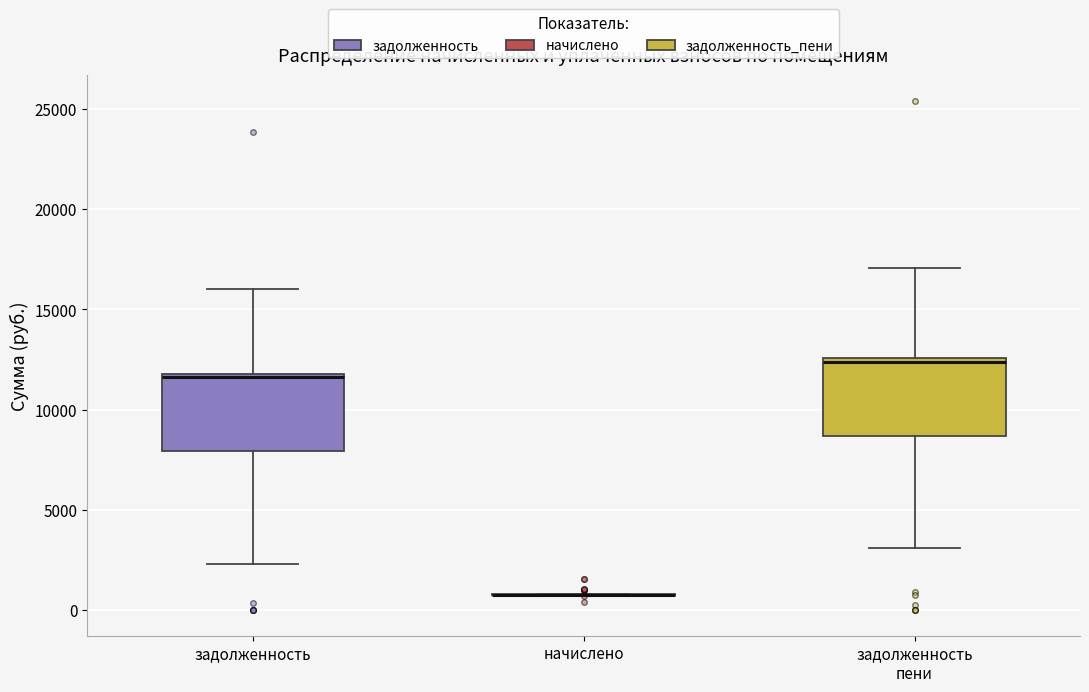

Where is the lower edge of the box for задолженность on the y-axis? The values are not printed on the chart, so give them approximately, as read against the axis.

8000